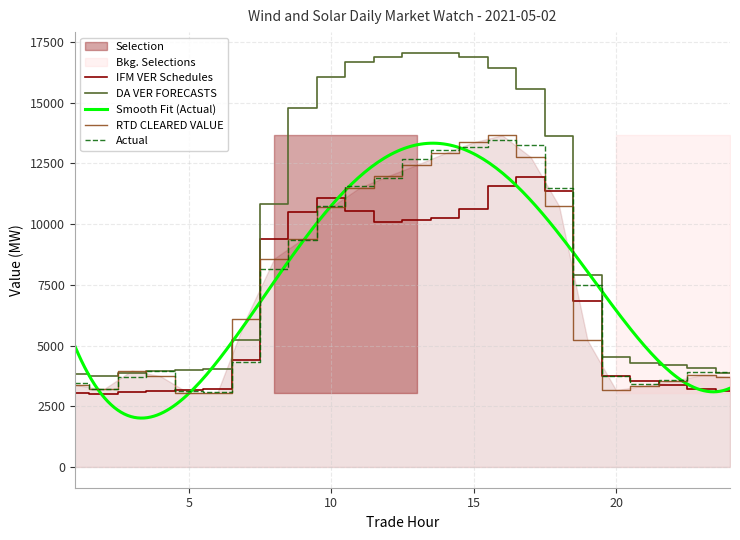

What is the value of the RTD CLEARED VALUE point at the 6th from the left?

3056.2